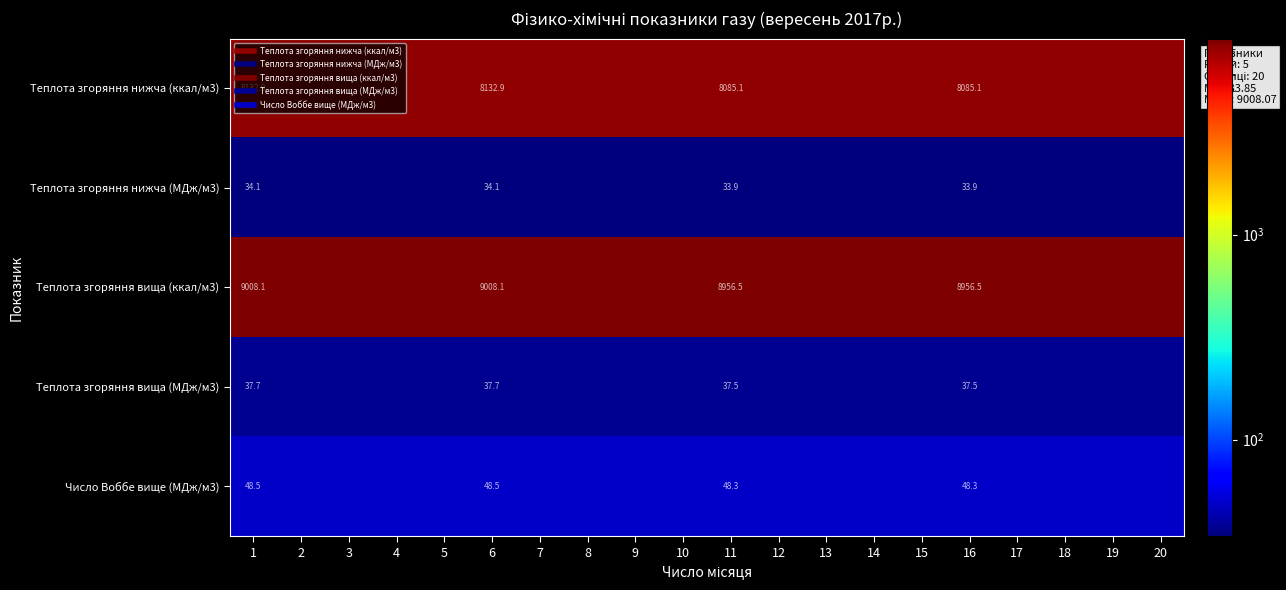

How many data points in Теплота згоряння вища (ккал/м3) are less than 9008?

10